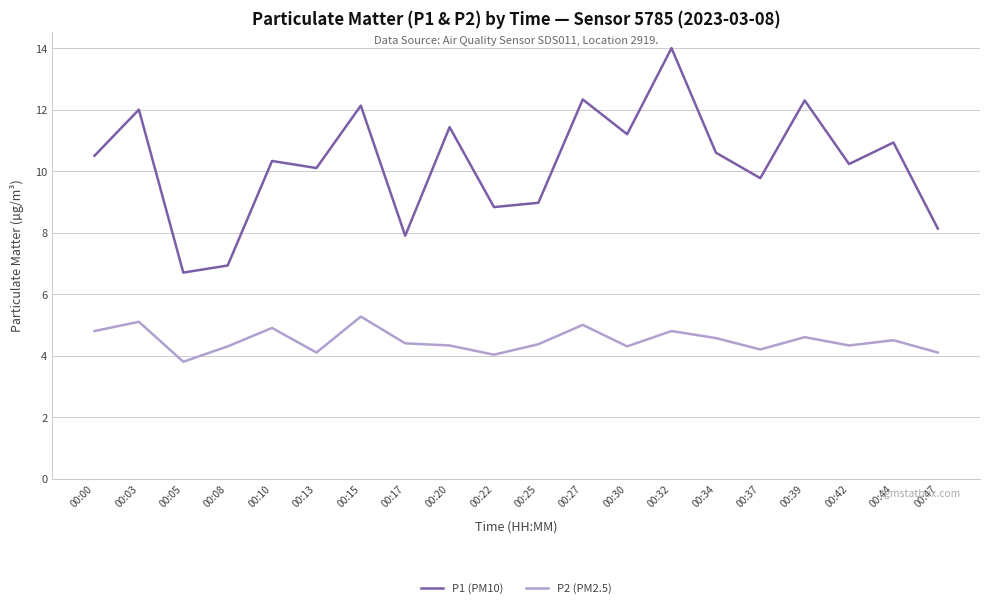

Rank the series by their maximum value, from lowest to highest.

P2 (PM2.5), P1 (PM10)